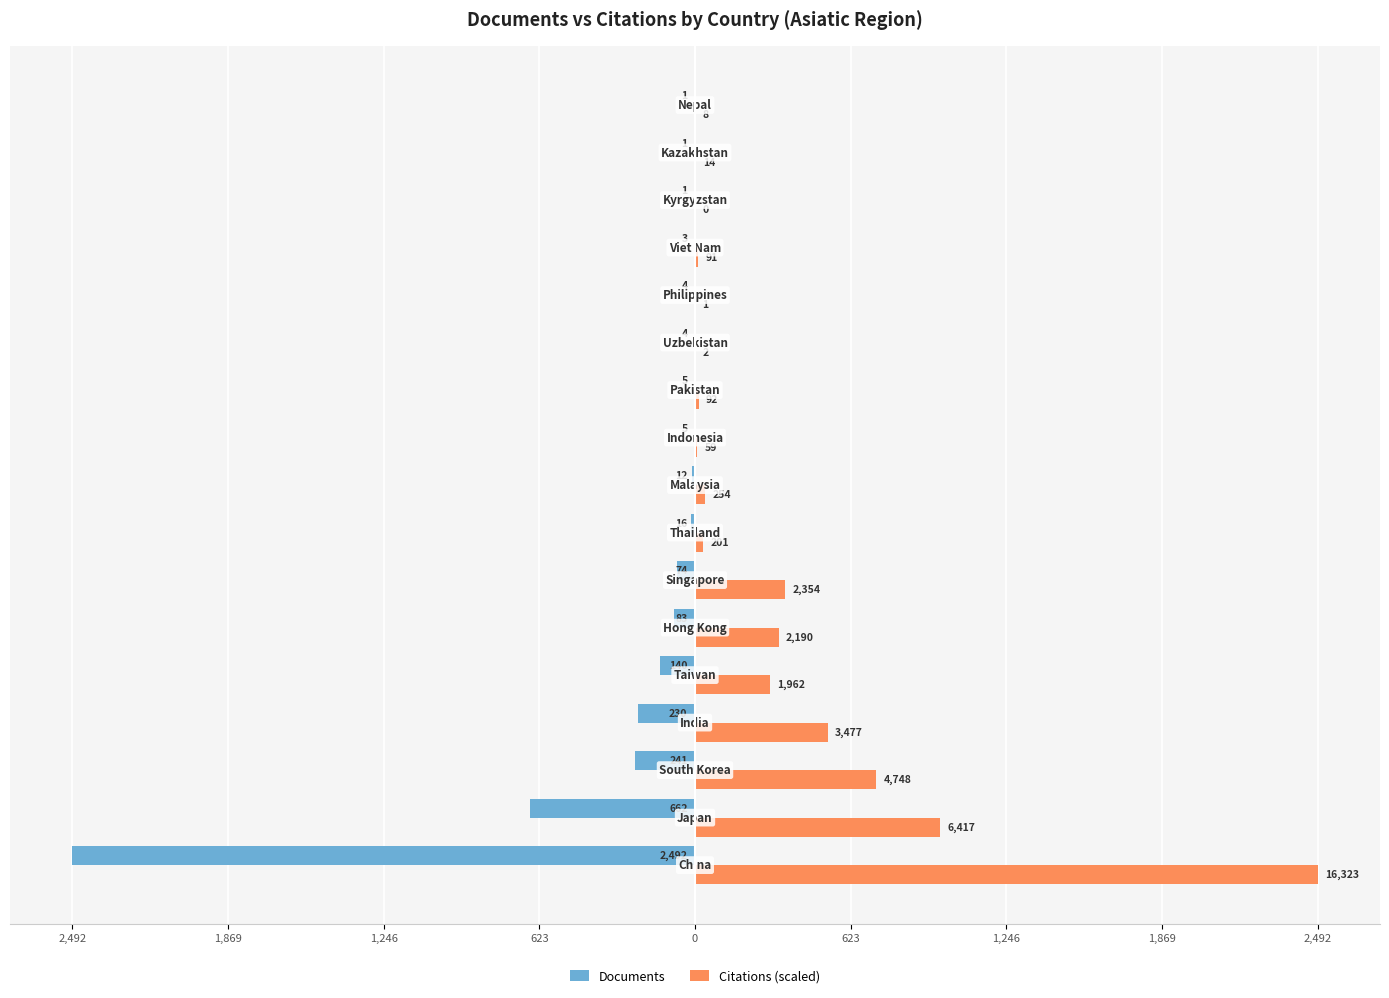

What are all the series names shown in the legend?

Documents, Citations (scaled)